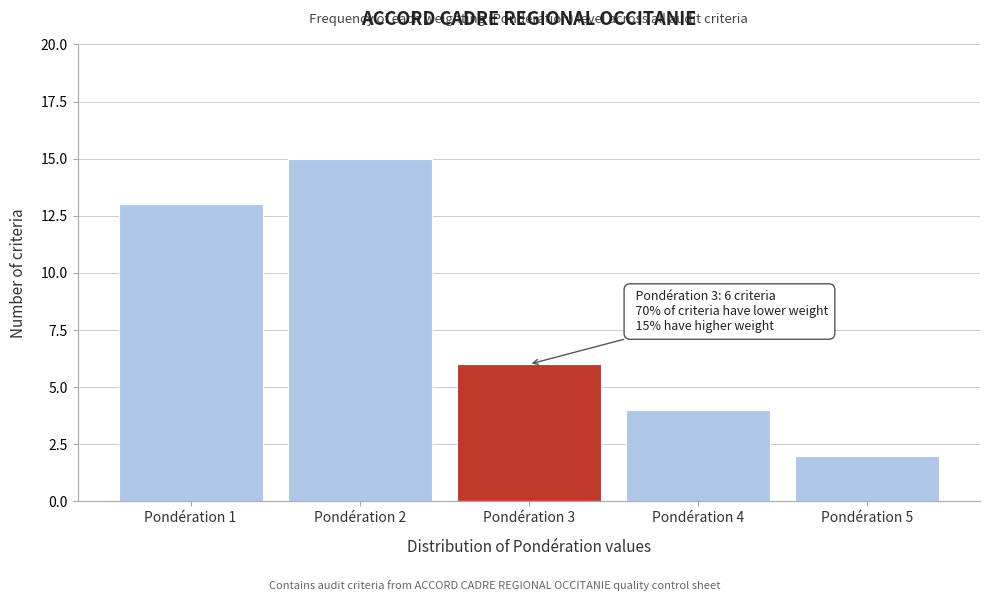

Reading right to left, extract all data points from this chart.

Pondération 5=2	Pondération 4=4	Pondération 3=6	Pondération 2=15	Pondération 1=13